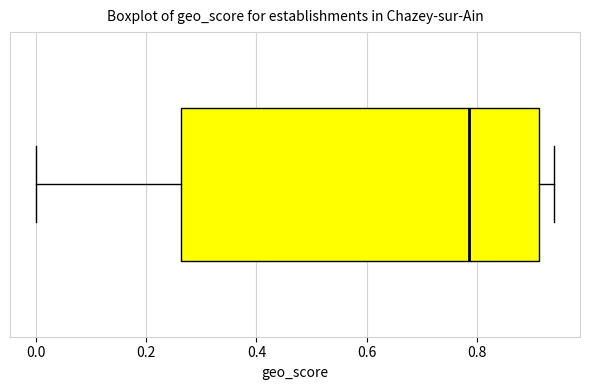

Where is the left edge of the box on the x-axis? The values are not printed on the chart, so give them approximately, as read against the axis.

0.26